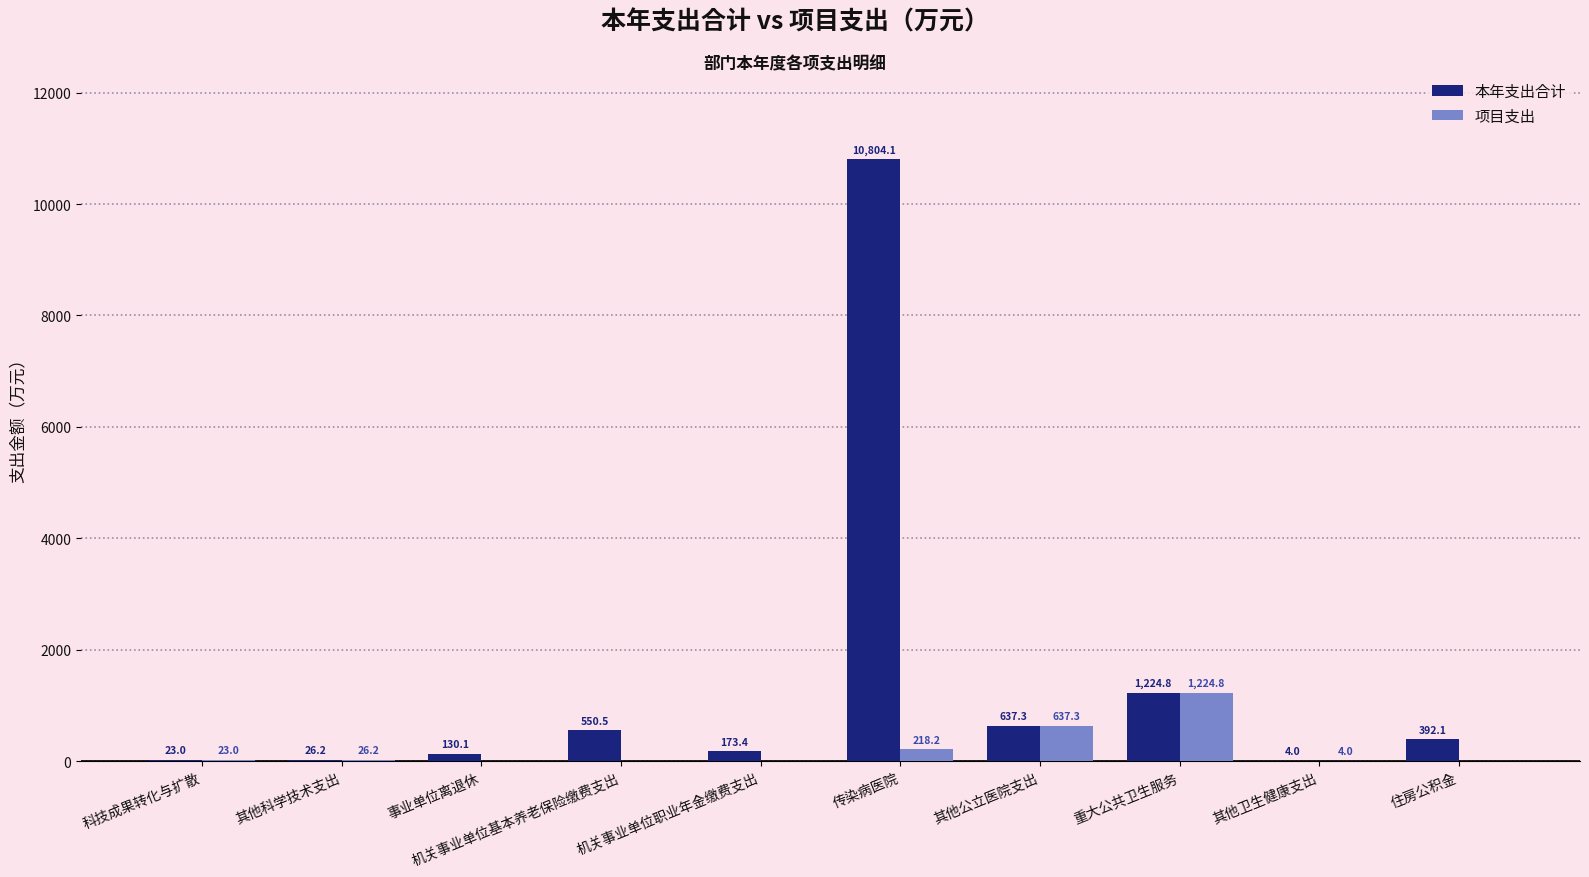

How many categories are shown in the chart?

10